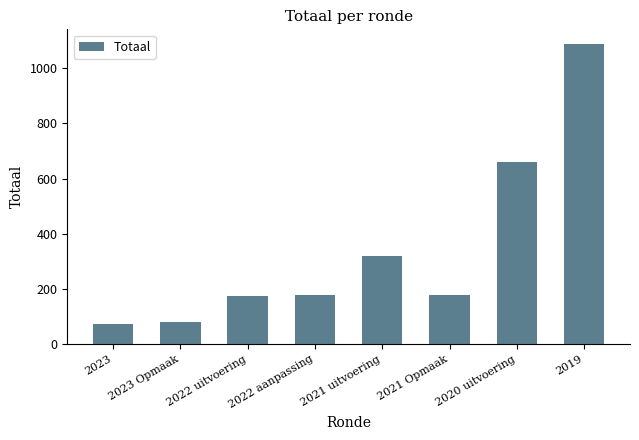

Where is the data nearest to the value 580?

2020 uitvoering